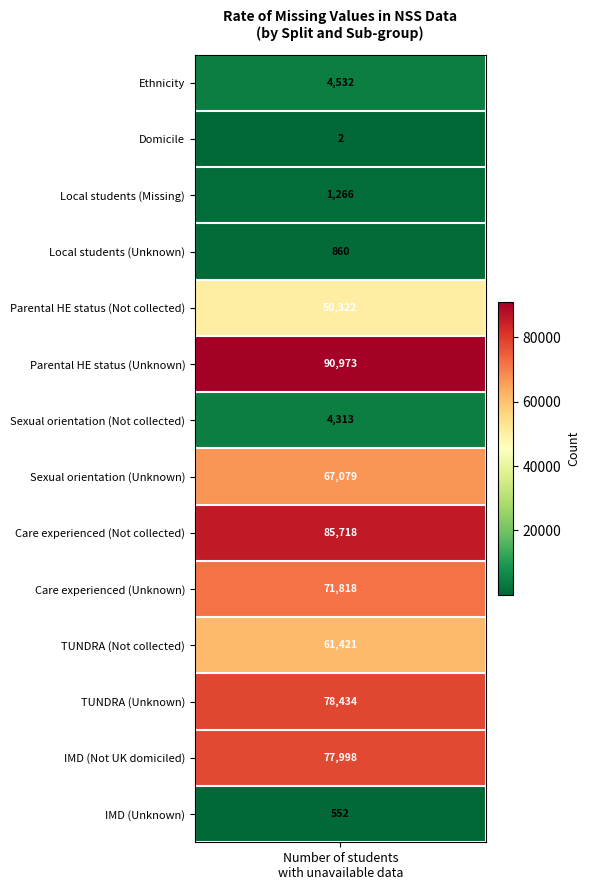

Is it true that the value at 1 is 1?

False